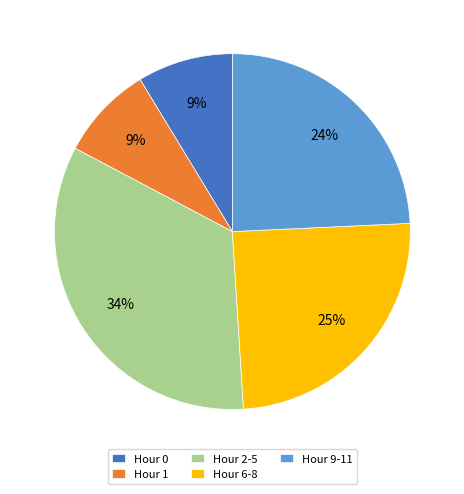

True or false: Hour 0 accounts for 9% of the total.

True